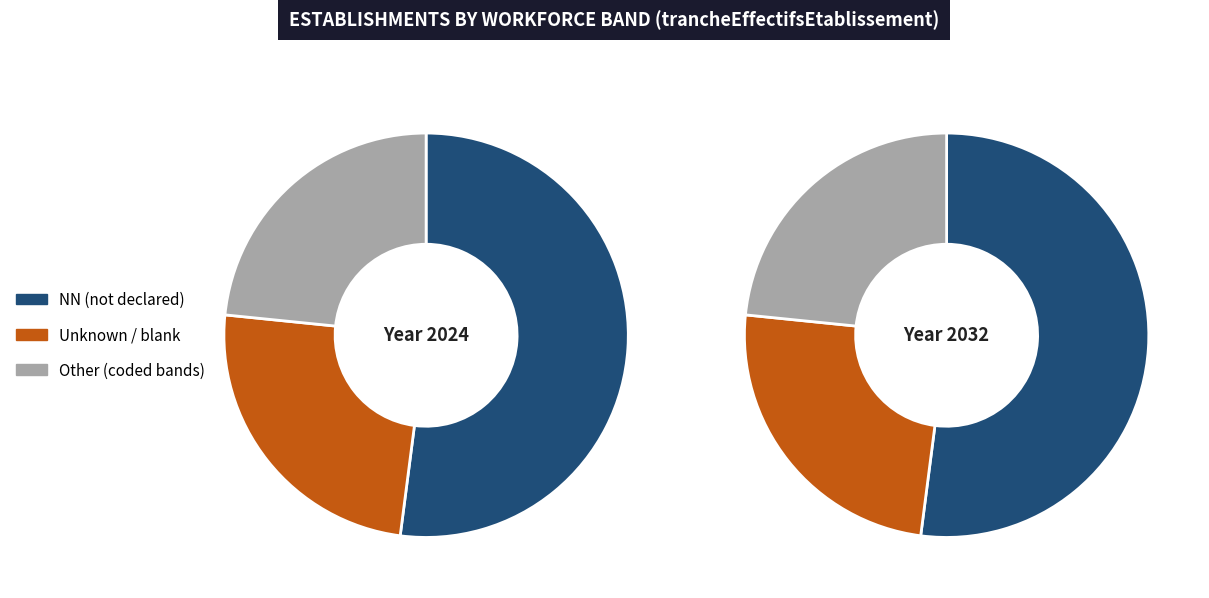

To the nearest percent, what is the difference between the  and other slice percentages?

8%